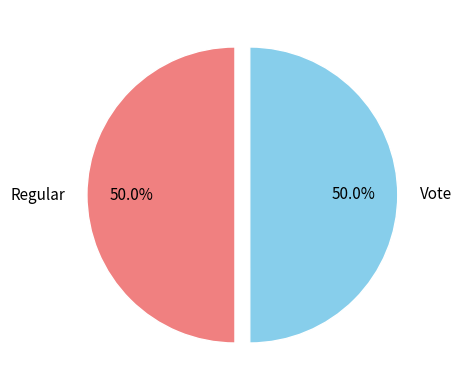

Do Vote and Regular together represent more than half of the pie?

Yes